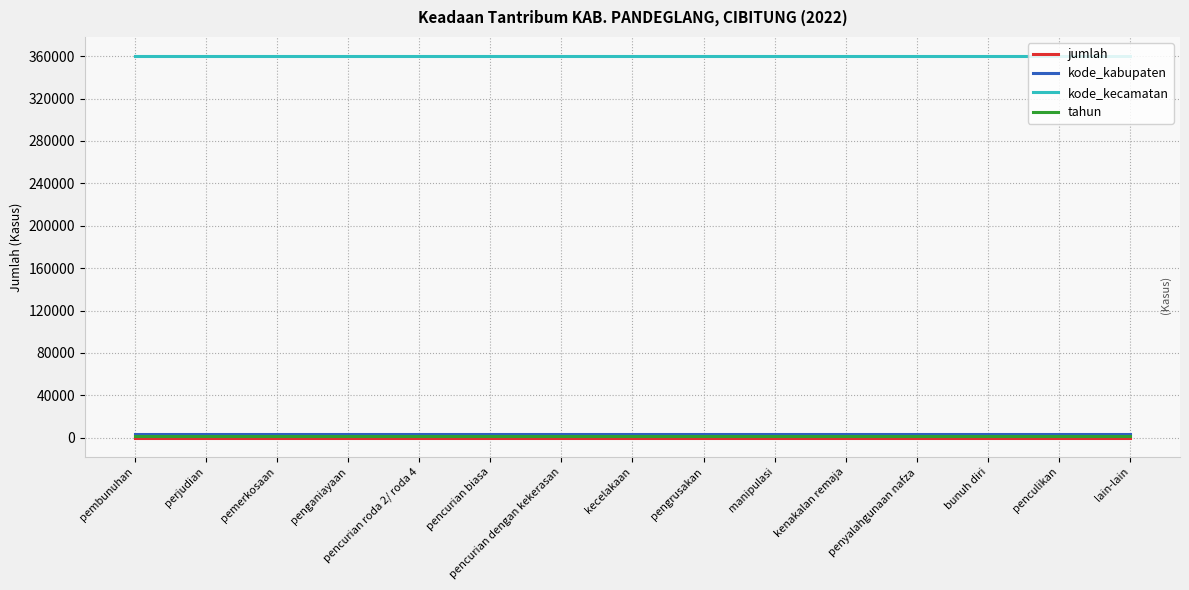

How many lines are shown in the chart?

4